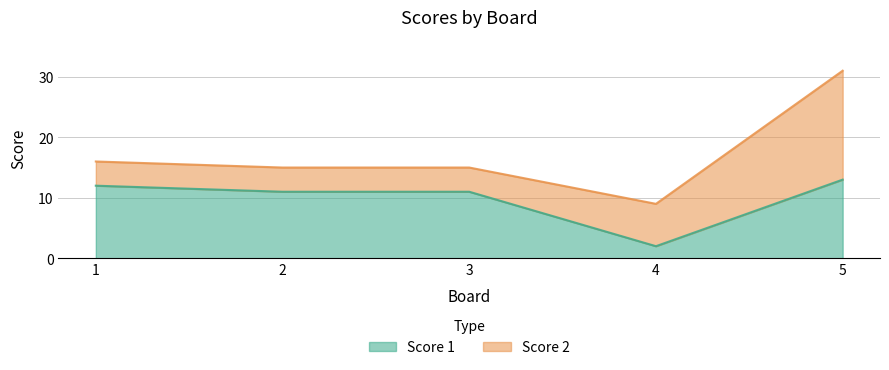

What is the change in value from 2 to 4?

-9